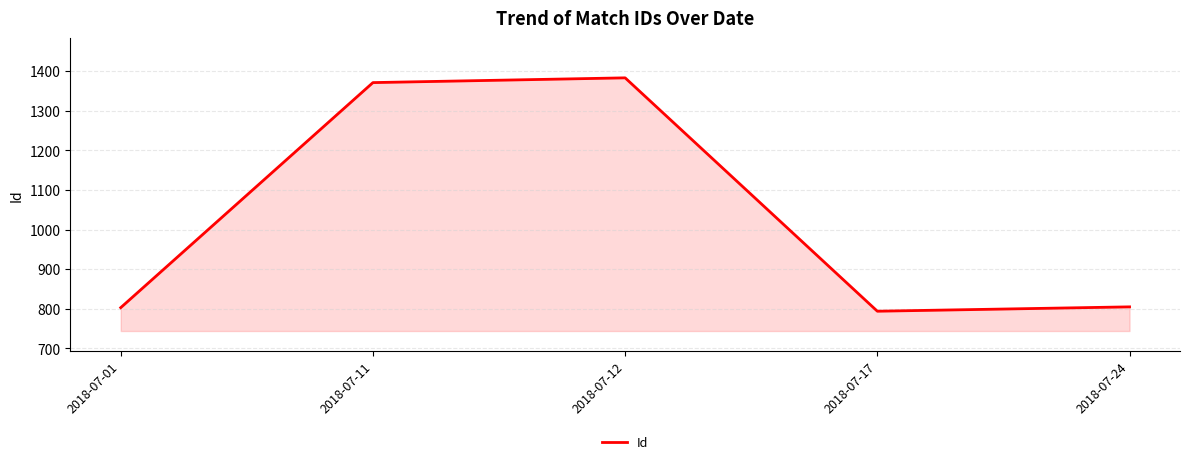

What is the maximum value shown in the chart?

1383